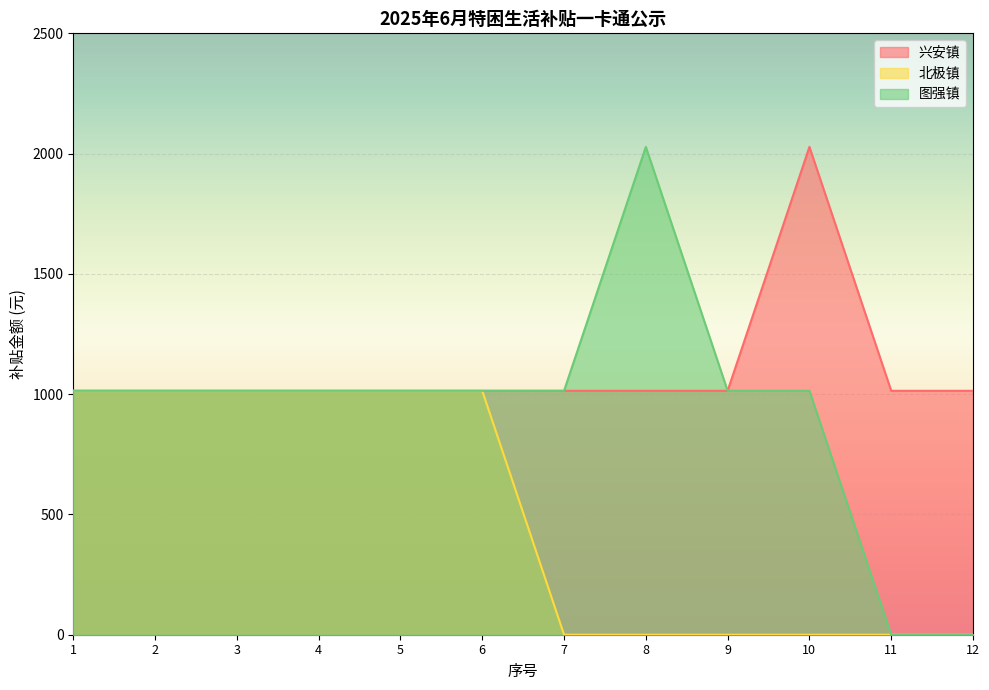

True or false: 图强镇 and 北极镇 intersect in this chart.

False